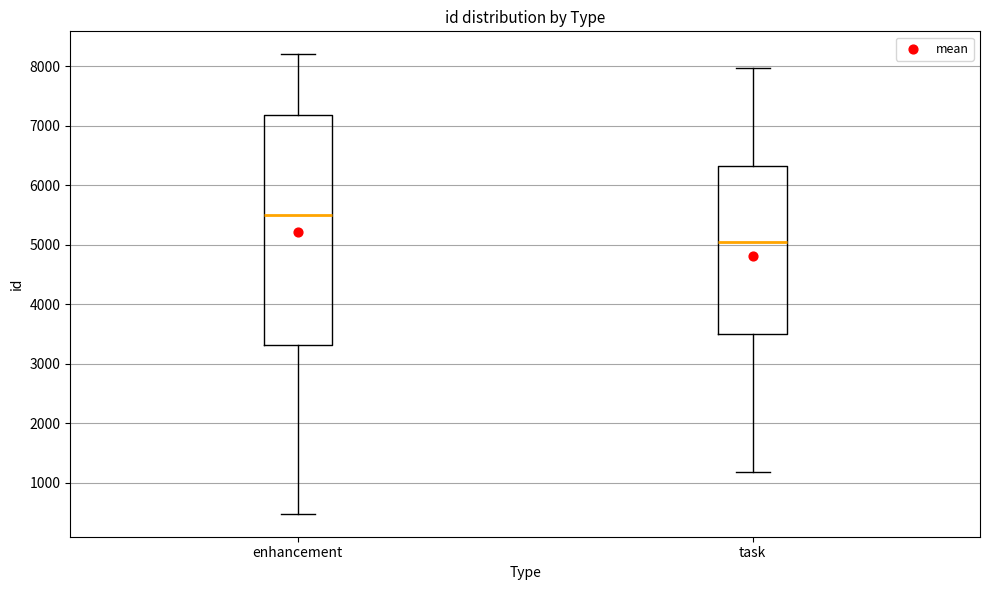

Reading left to right, transcribe this box plot: for each box, give where its median line is, the range the box spans, and where its two whiskers end, as read against the y-axis. The values are not printed on the chart, so give them approximately, as read against the axis.

enhancement: median 5500, box 3300 to 7200, whiskers 500 to 8200
task: median 5000, box 3500 to 6300, whiskers 1200 to 8000